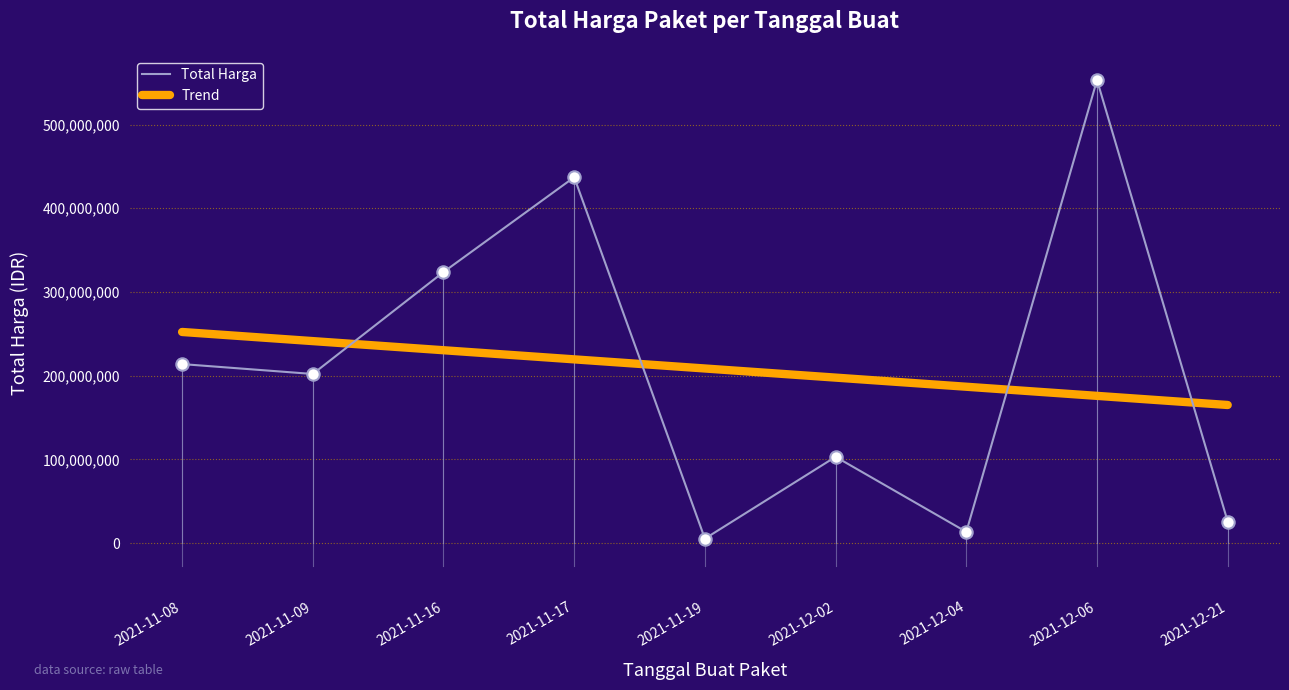

What is the spread (max minus min) of values at 2021-12-02?

94618086.1